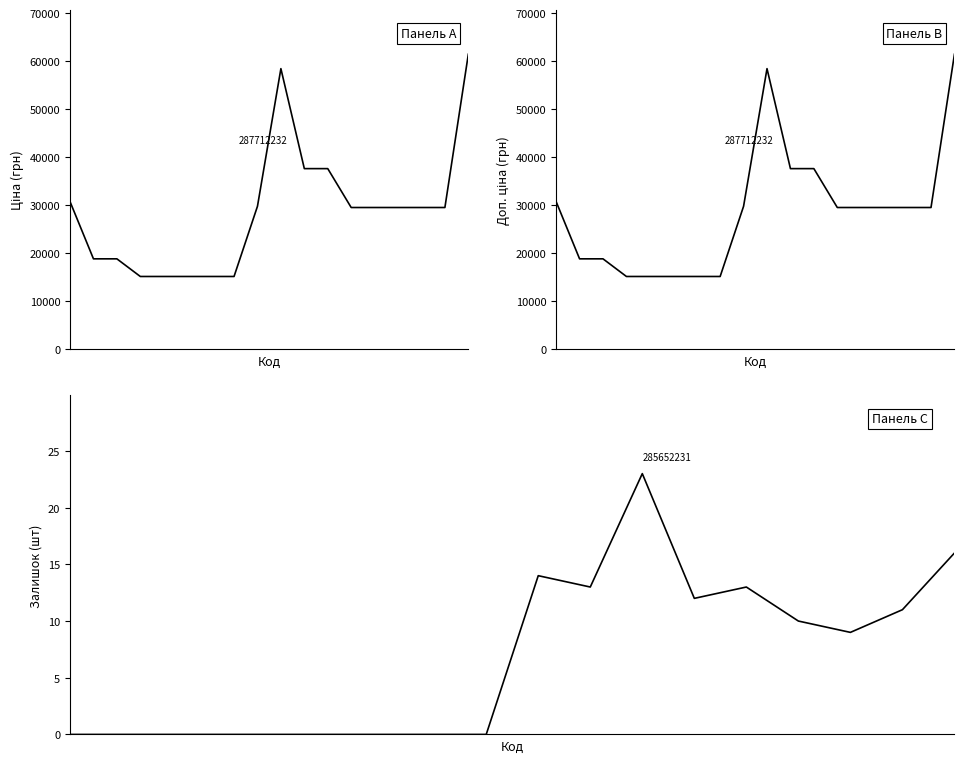

Reading left to right, what are all the values shown in this chart?

Ціна: 0=30717.1	1=18796.8	2=18796.8	3=15120.0	4=15120.0	5=15120.0	6=15120.0	7=15120.0	8=29747.2	9=58426.5	10=37593.6	11=37593.6	12=29491.5	13=29491.5	14=29491.5	15=29491.5	16=29491.5	17=61434.3
Доп. ціна: 0=30717.1	1=18796.8	2=18796.8	3=15120.0	4=15120.0	5=15120.0	6=15120.0	7=15120.0	8=29747.2	9=58426.5	10=37593.6	11=37593.6	12=29491.5	13=29491.5	14=29491.5	15=29491.5	16=29491.5	17=61434.3
Залишок: 0=0.0	1=0.0	2=0.0	3=0.0	4=0.0	5=0.0	6=0.0	7=0.0	8=0.0	9=14.0	10=13.0	11=23.0	12=12.0	13=13.0	14=10.0	15=9.0	16=11.0	17=16.0